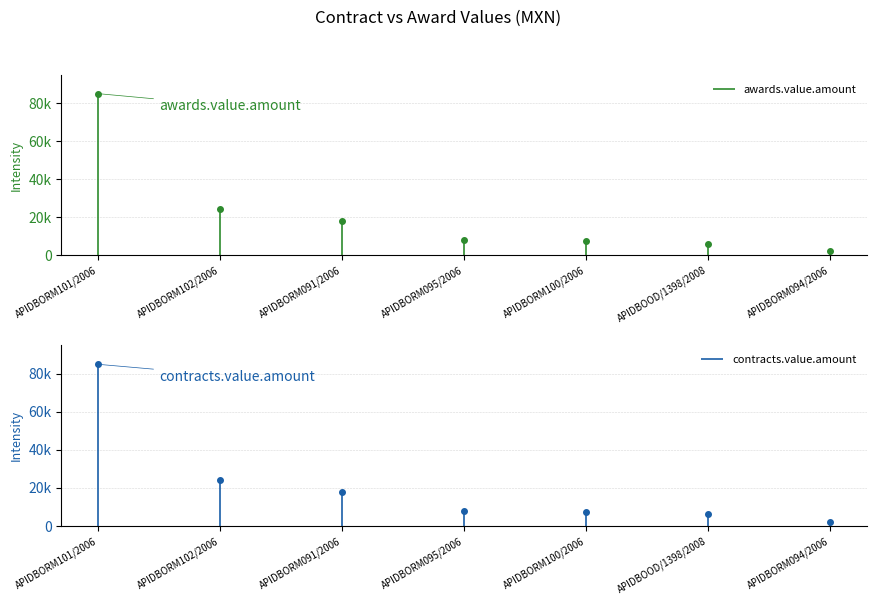

True or false: awards.value.amount has more than 2 interior local peaks.

False